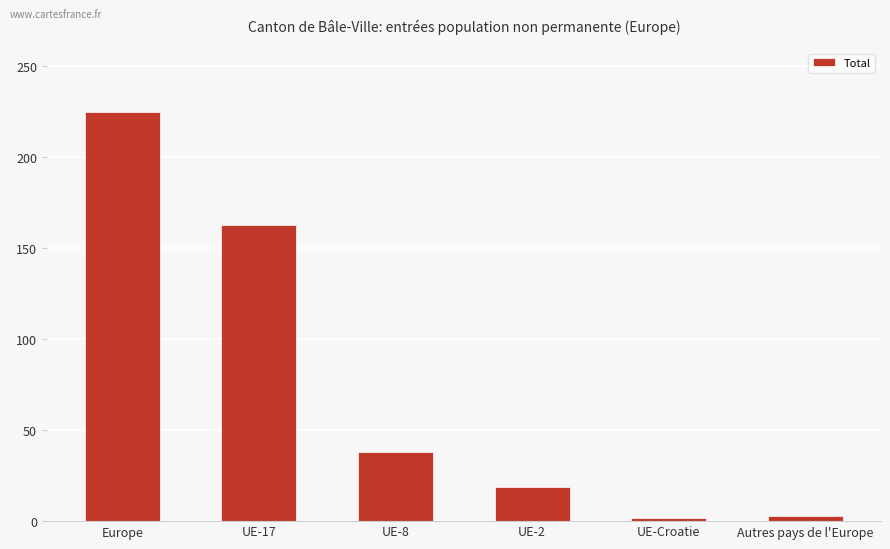

Where is the data nearest to the value 113?

UE-17